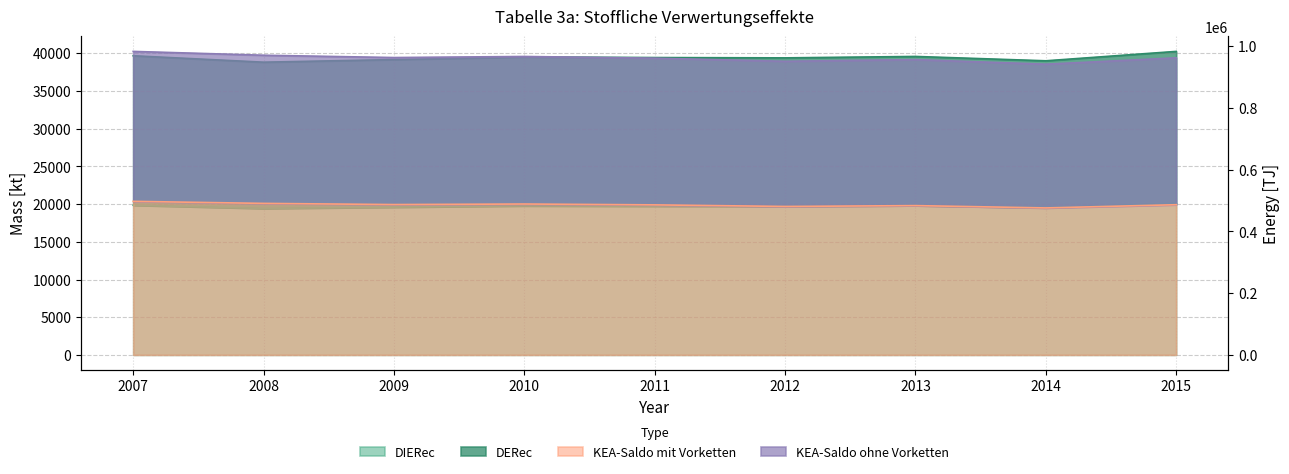

Is the value of KEA-Saldo ohne Vorketten at 2008 greater than the value of KEA-Saldo mit Vorketten at 2008?

Yes